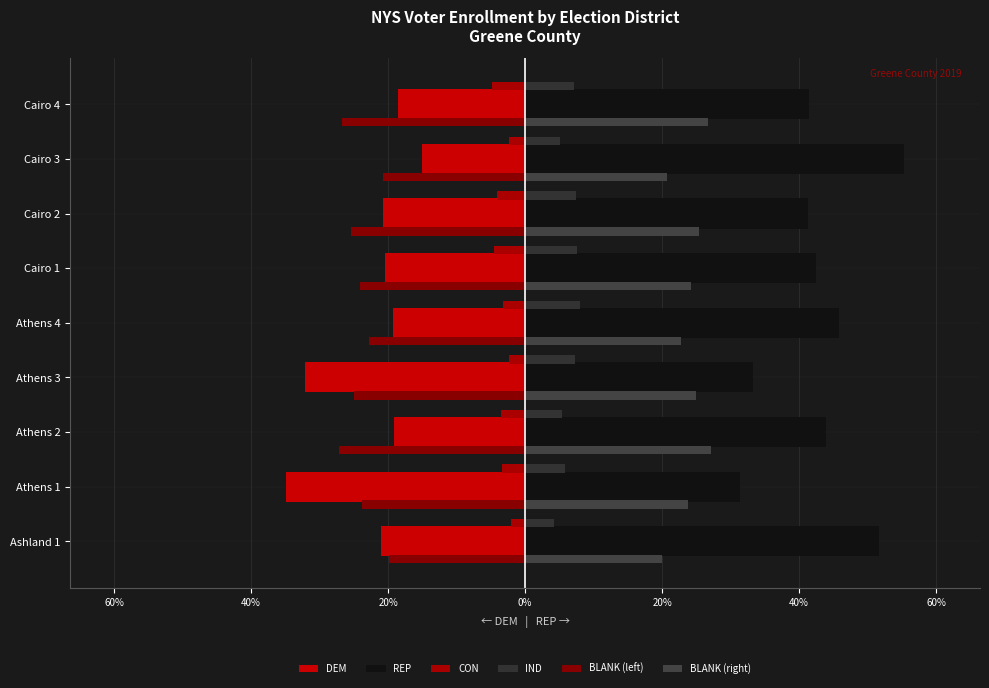

Which series has the largest range (max minus min)?

REP